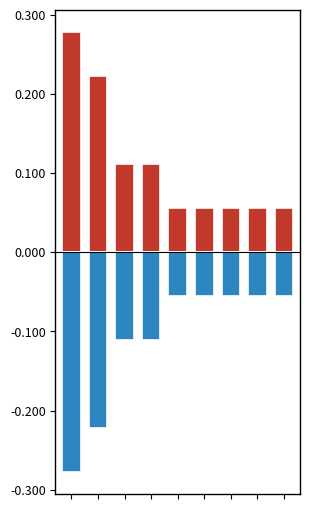

List the series in order of their peak value, highest first.

Positive, Negative